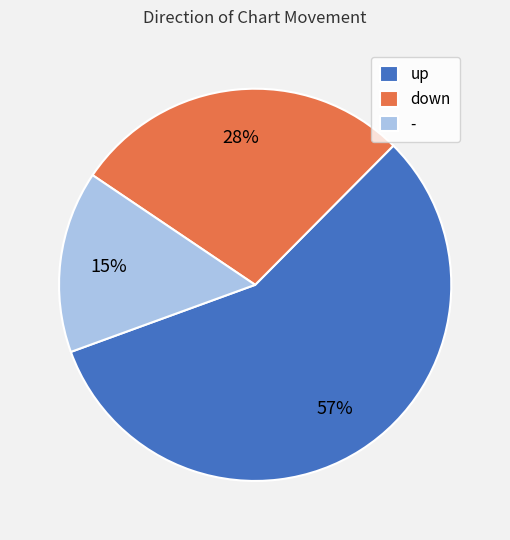

Which category accounts for the majority?

up